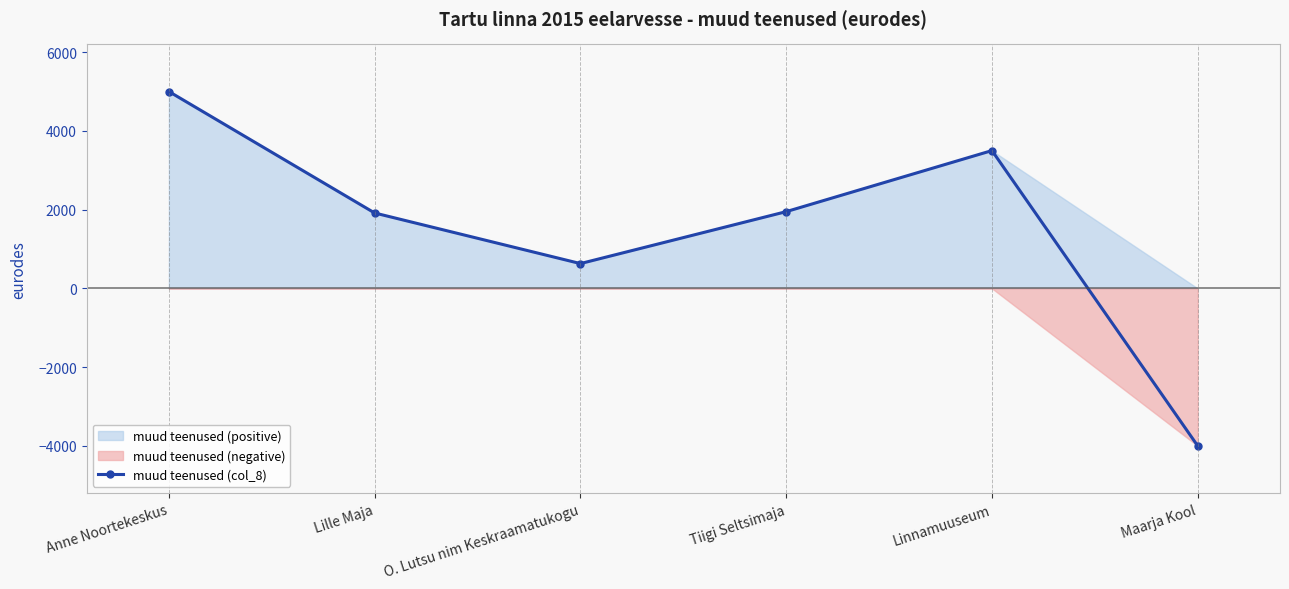

Rank the categories by value from lowest to highest.

Maarja Kool, O. Lutsu nim Keskraamatukogu, Lille Maja, Tiigi Seltsimaja, Linnamuuseum, Anne Noortekeskus